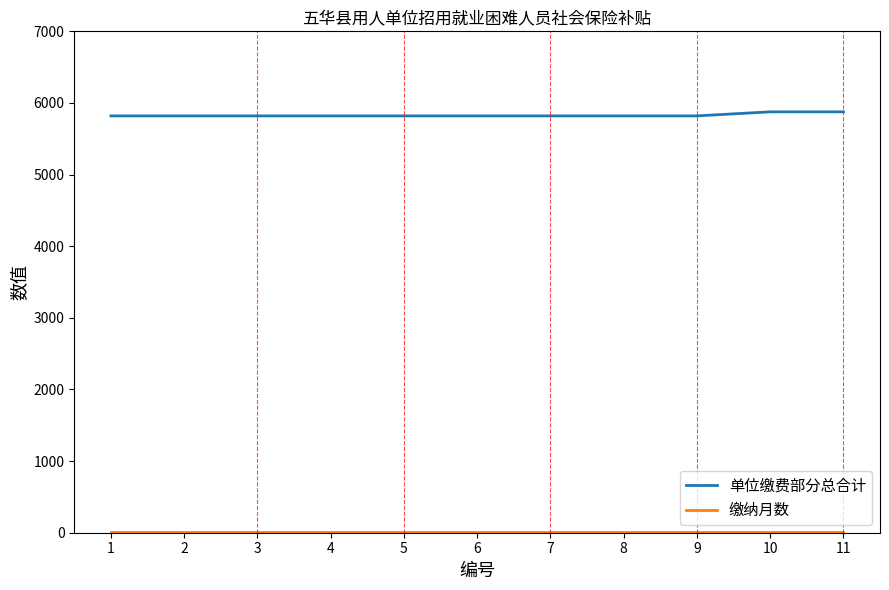

Which series has the widest spread of values?

单位缴费部分总合计